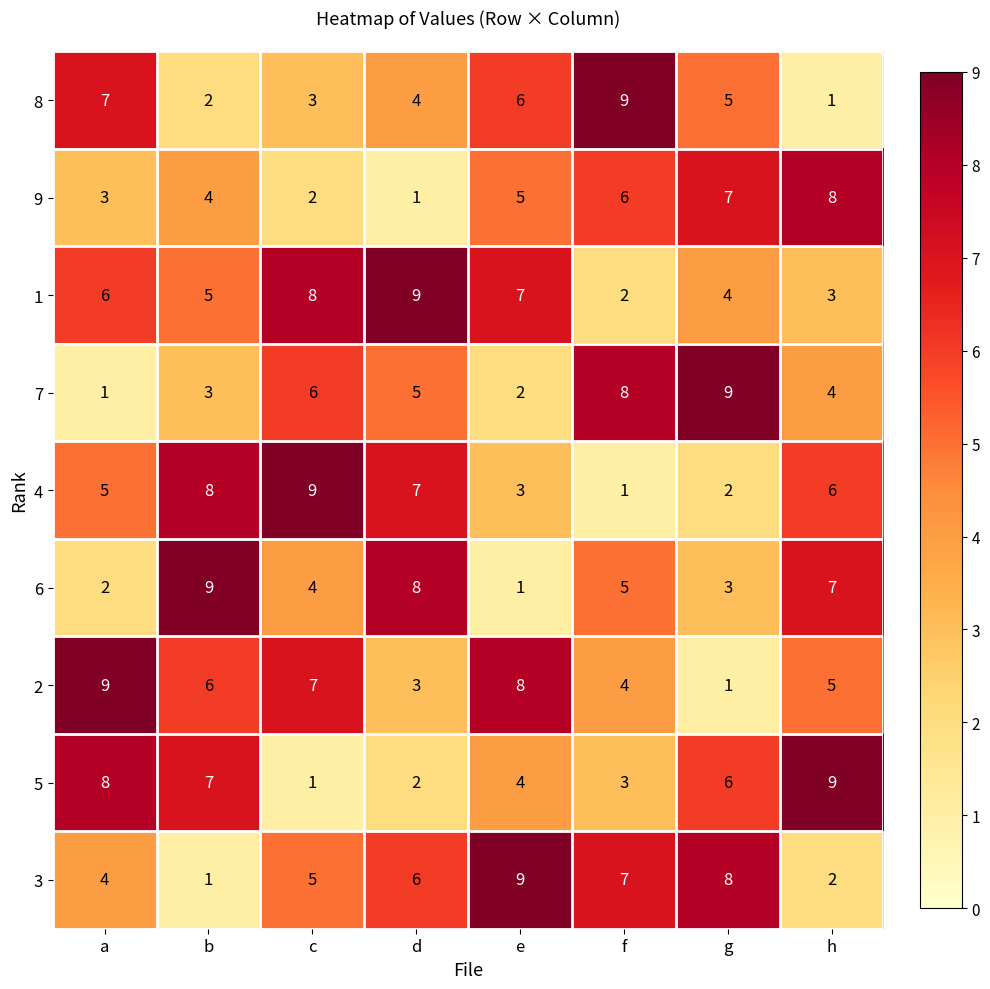

List the labels in order of 8 value, smallest first.

h, b, c, d, g, e, a, f